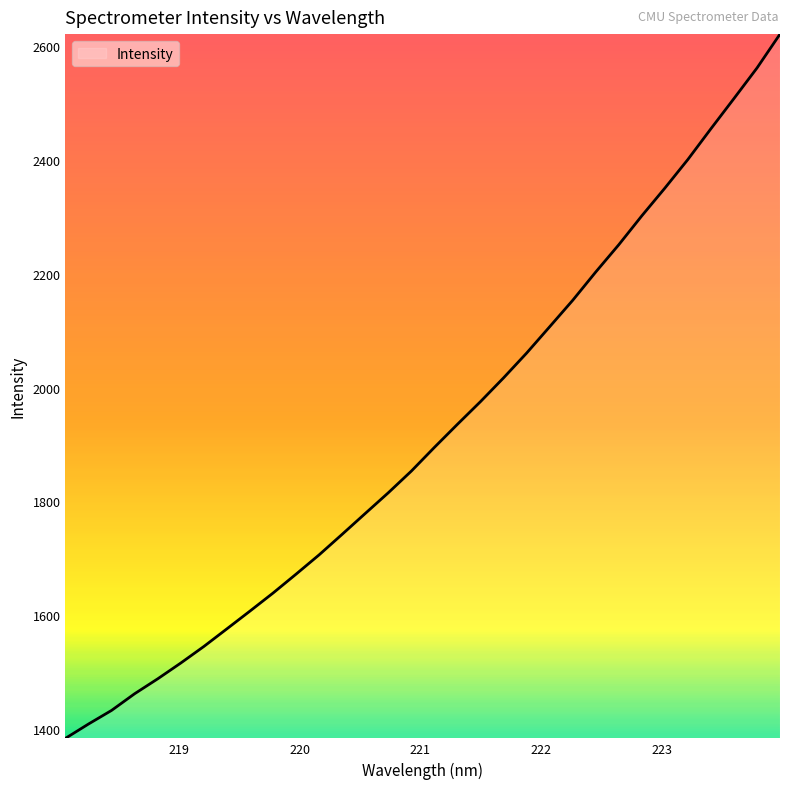

What is the difference between the maximum and minimum values?

1235.9